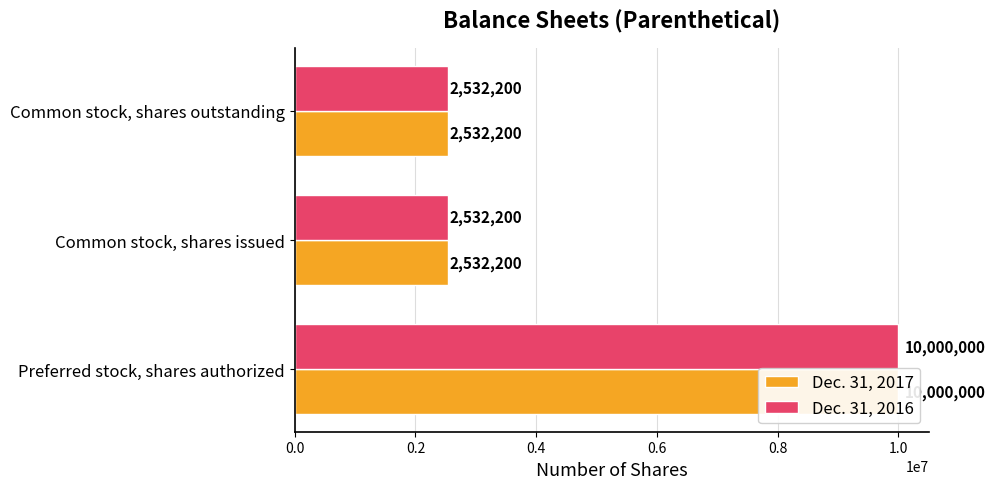

What is the average value of the Dec. 31, 2016 series?

5021467